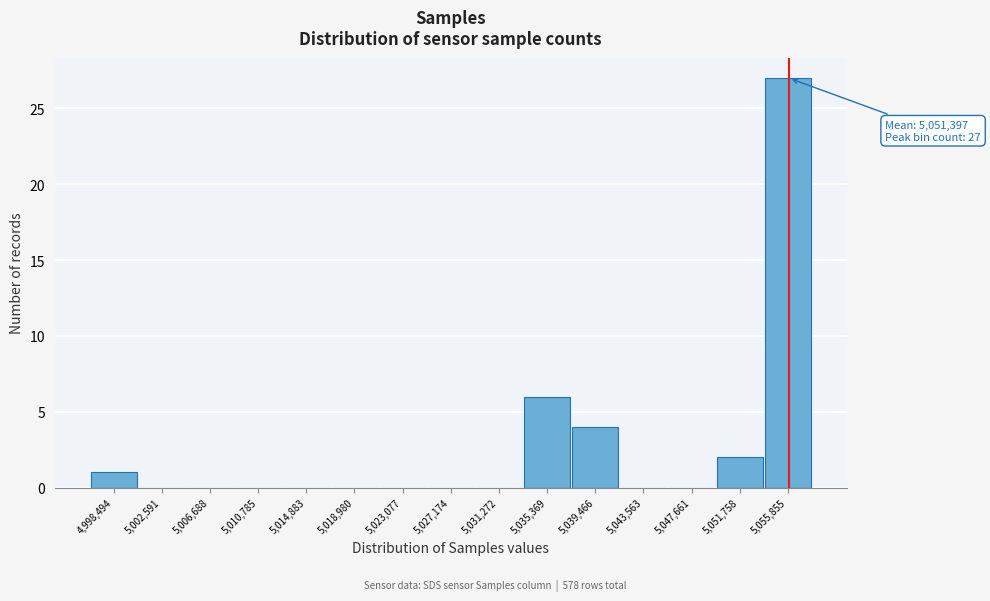

Reading right to left, list all the values displayed in this chart.

5,055,855=27	5,051,758=2	5,047,661=0	5,043,563=0	5,039,466=4	5,035,369=6	5,031,272=0	5,027,174=0	5,023,077=0	5,018,980=0	5,014,883=0	5,010,785=0	5,006,688=0	5,002,591=0	4,998,494=1